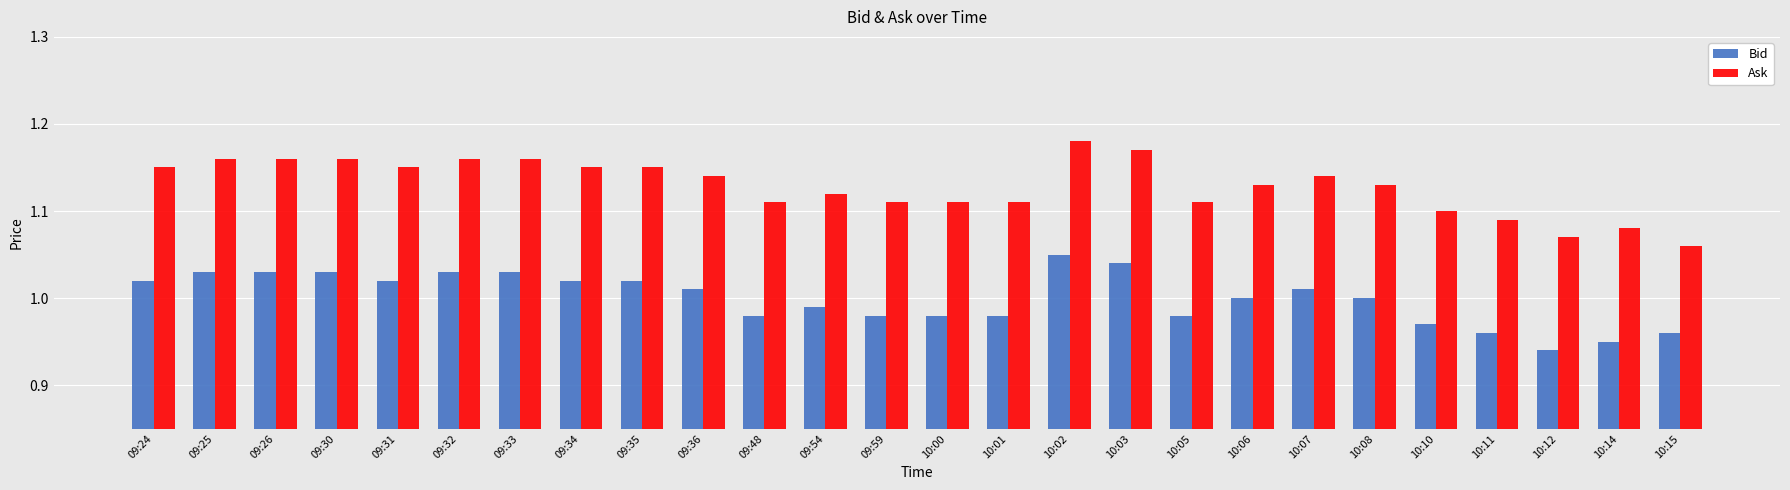

Is it true that Ask equals 1.1 at 09:54?

True